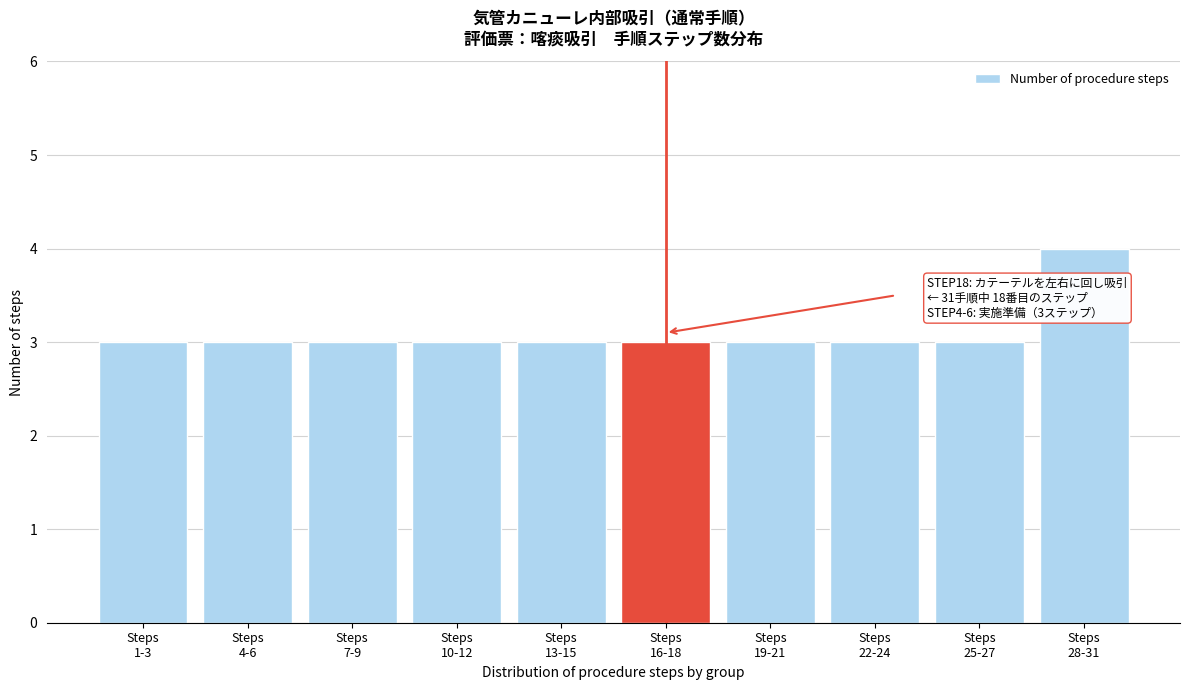

Reading left to right, what are all the values shown in this chart?

3	3	3	3	3	3	3	3	3	4